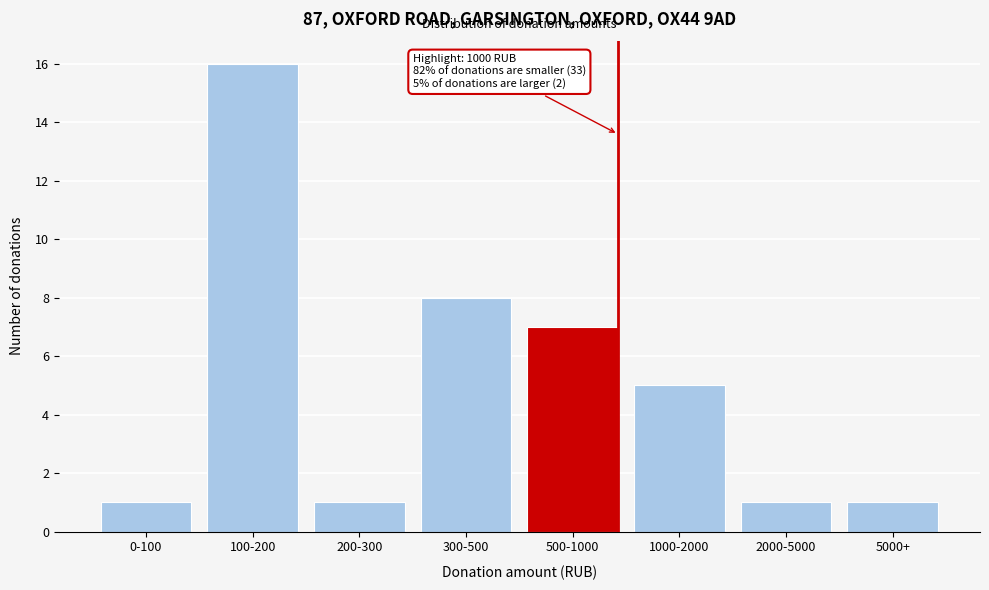

Reading left to right, transcribe all the data shown in this chart.

1	16	1	8	7	5	1	1